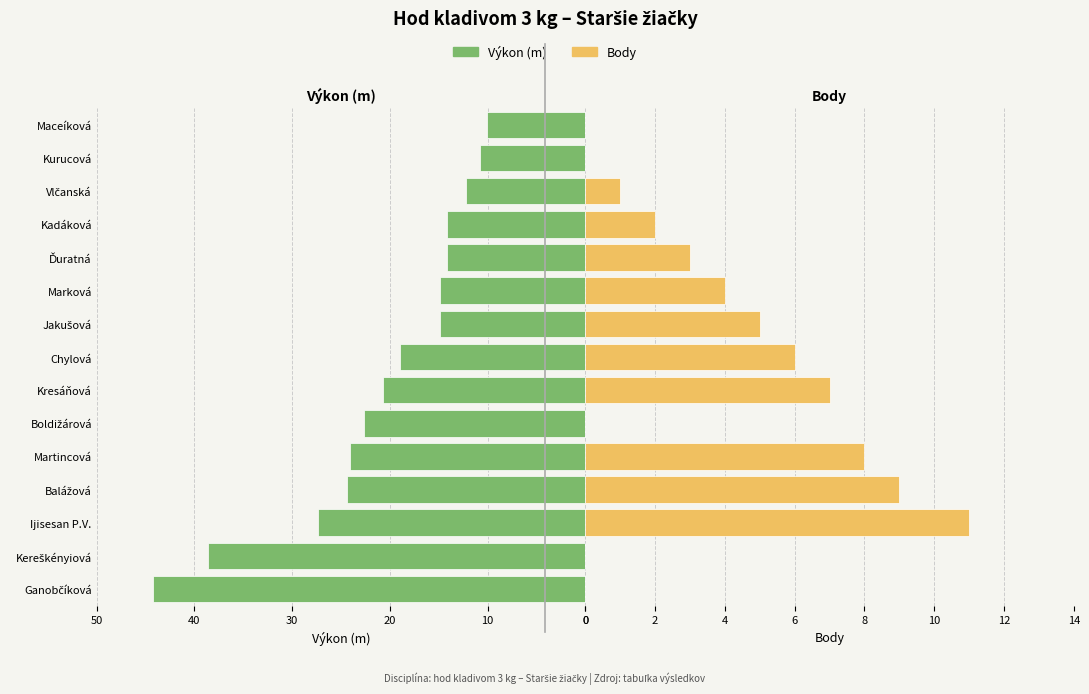

What is the difference between the highest and lowest values at Balážová?

15.4